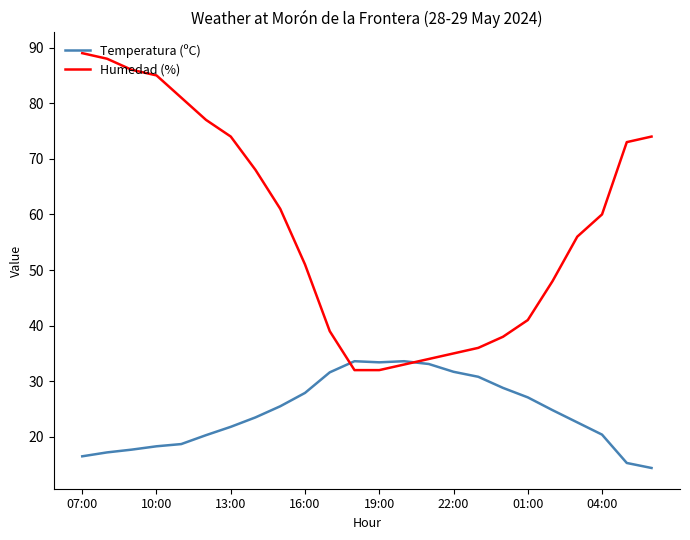

List the series in order of their overall mean, highest first.

Humedad (%), Temperatura (ºC)